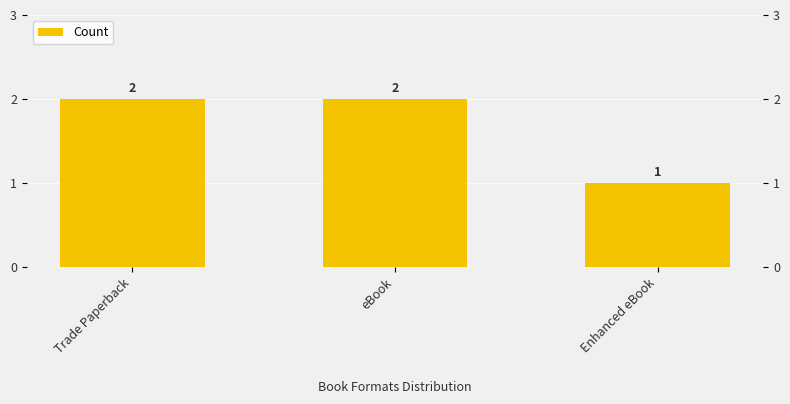

What is the smallest value displayed?

1